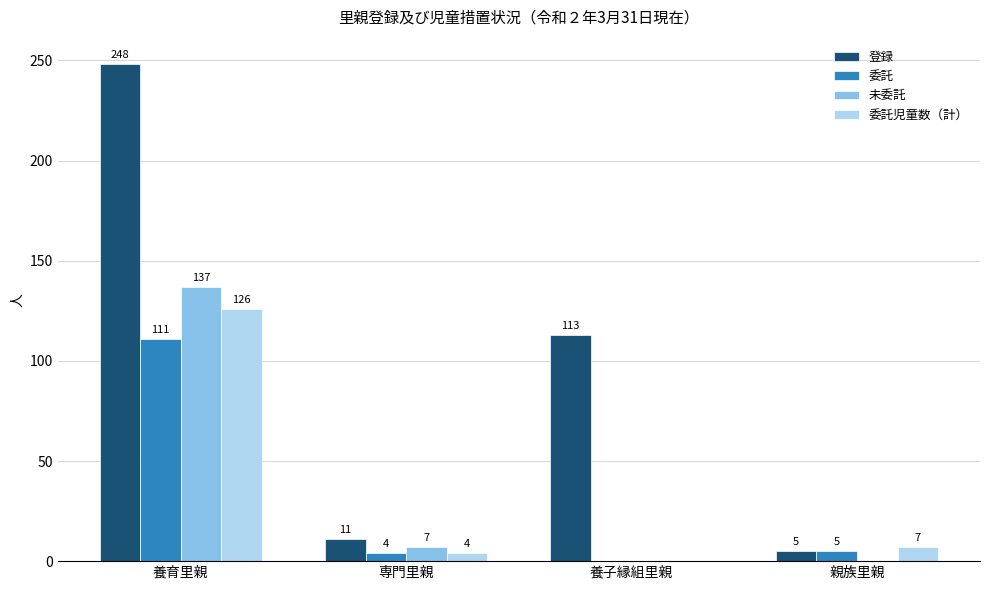

Reading left to right, list all the values displayed in this chart.

登録: 養育里親=248	専門里親=11	養子縁組里親=113	親族里親=5
委託: 養育里親=111	専門里親=4	養子縁組里親=0	親族里親=5
未委託: 養育里親=137	専門里親=7	養子縁組里親=0	親族里親=0
委託児童数（計）: 養育里親=126	専門里親=4	養子縁組里親=0	親族里親=7